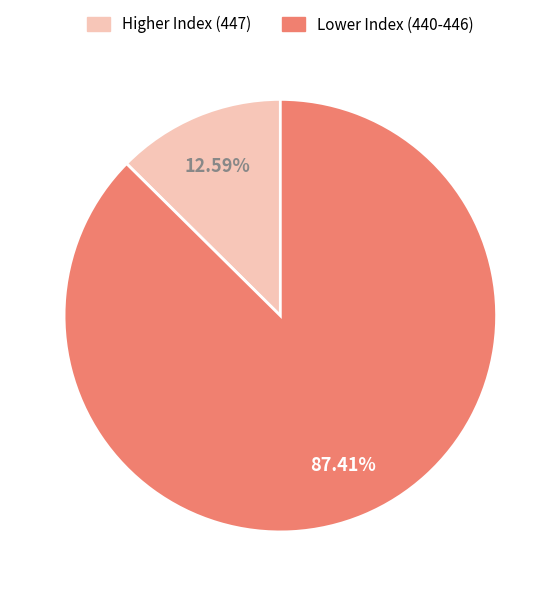

Count the number of slices in the pie.

2